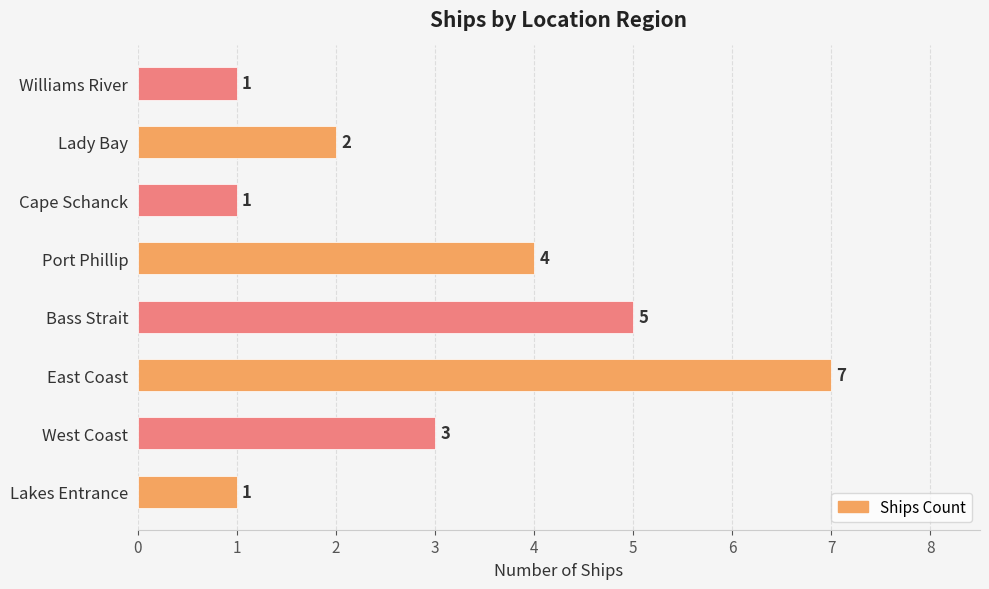

What is the sum of all values?

24